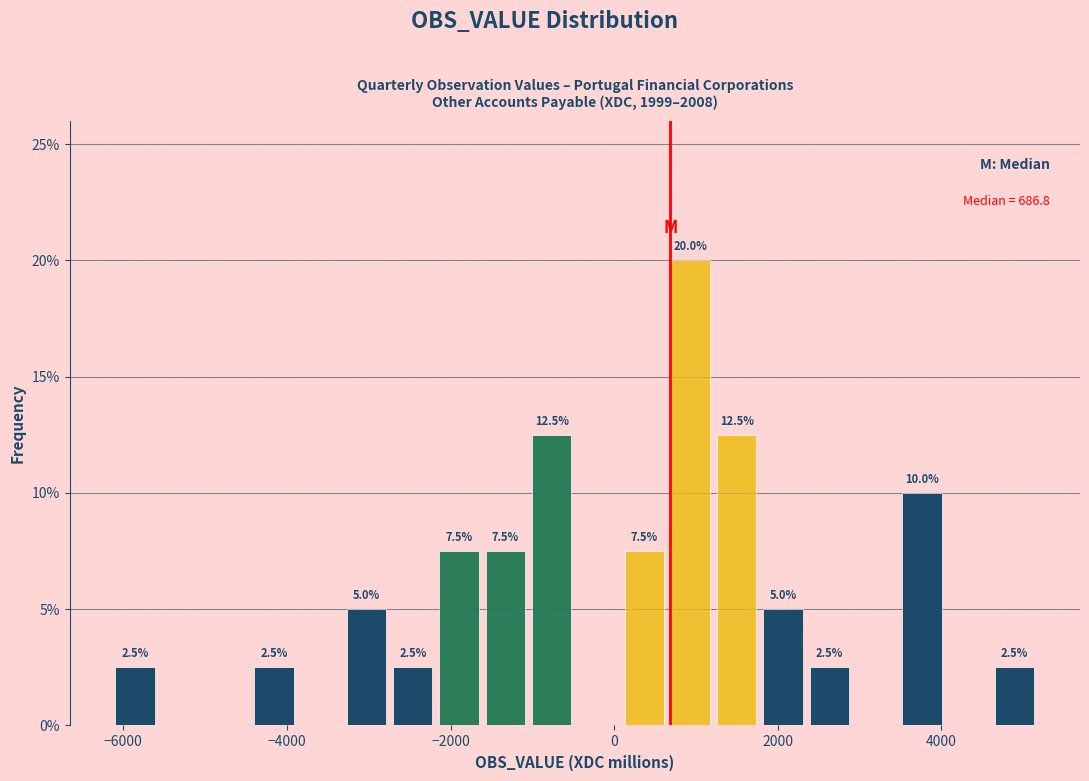

Read against the x-axis, roughly where is the centre of the tallest bar?

1000